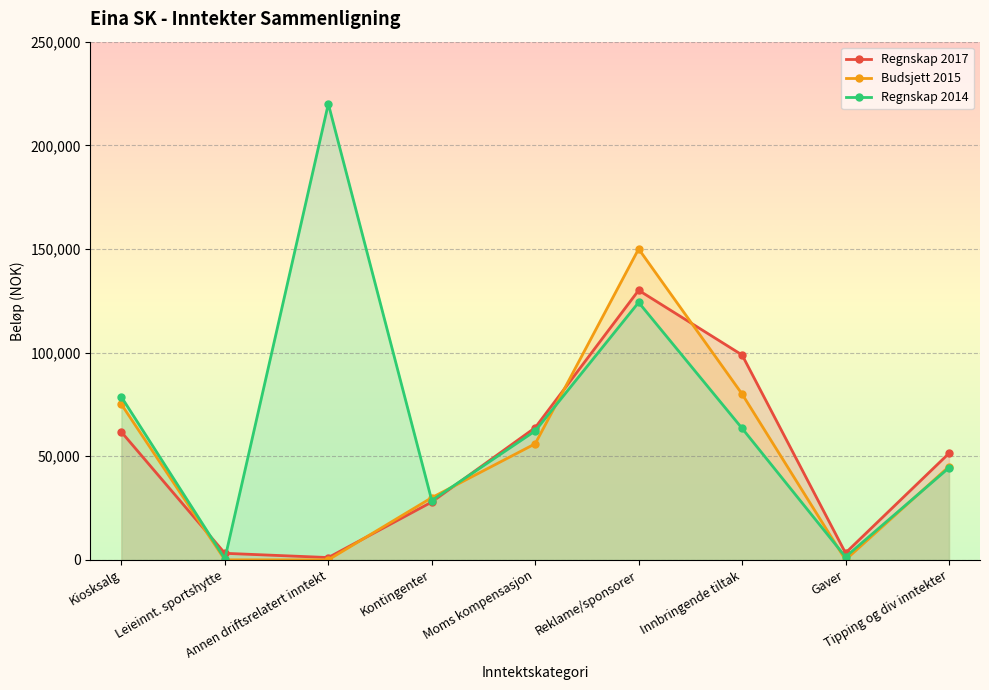

True or false: Budsjett 2015 and Regnskap 2017 intersect in this chart.

True